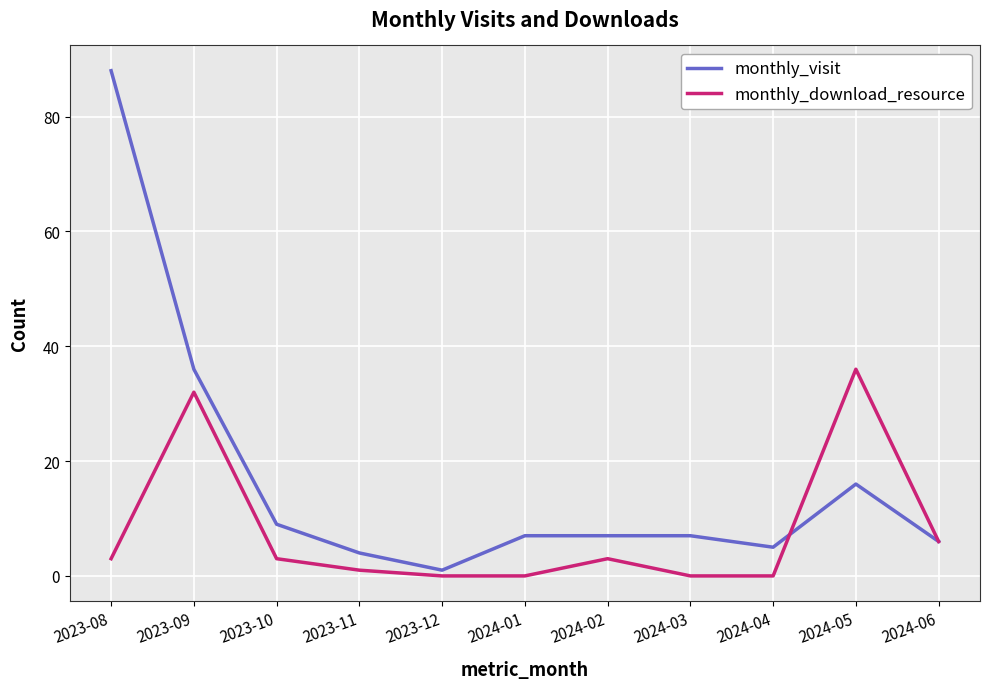

Which category has the lowest value in the monthly_visit series?

2023-12